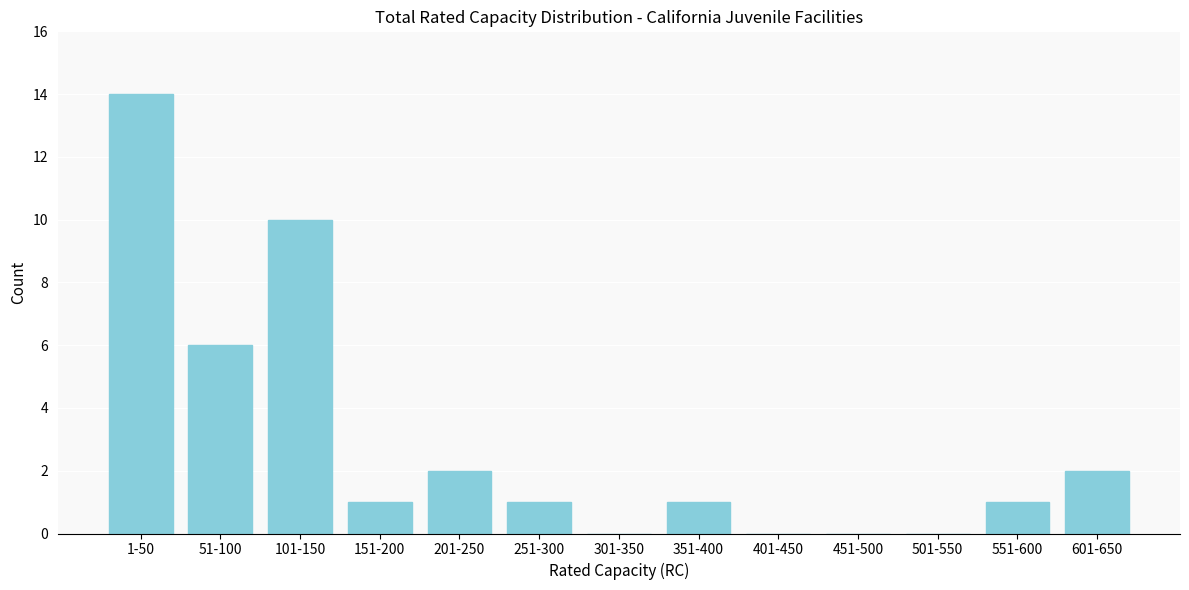

Reading right to left, list all the values displayed in this chart.

601-650=2	551-600=1	501-550=0	451-500=0	401-450=0	351-400=1	301-350=0	251-300=1	201-250=2	151-200=1	101-150=10	51-100=6	1-50=14